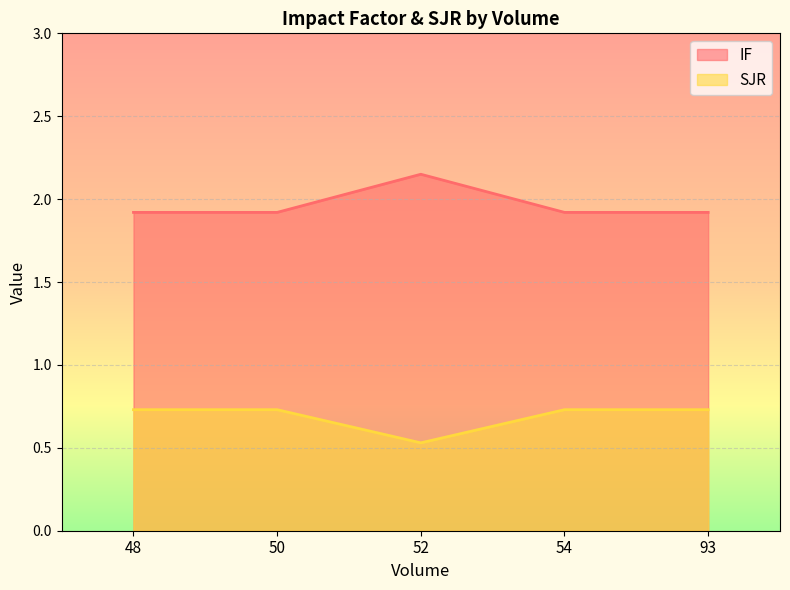

What is the difference between the maximum and minimum values in the SJR series?

0.2